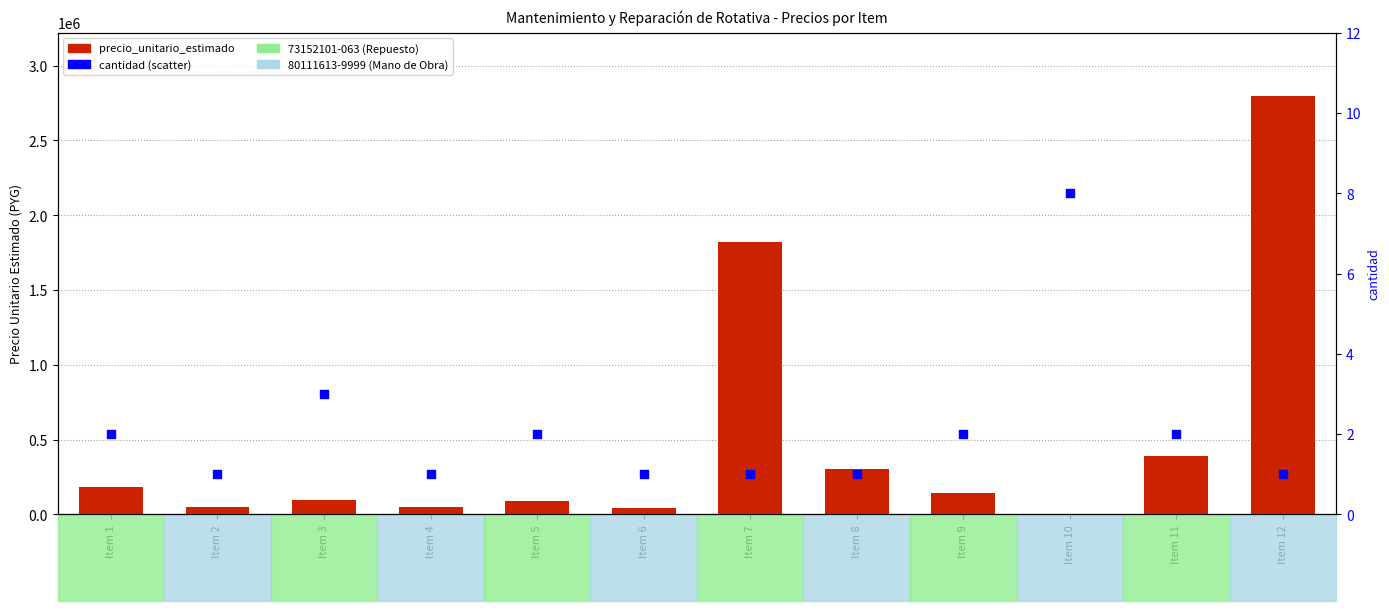

Which series reaches the maximum Y coordinate?

precio_unitario_estimado